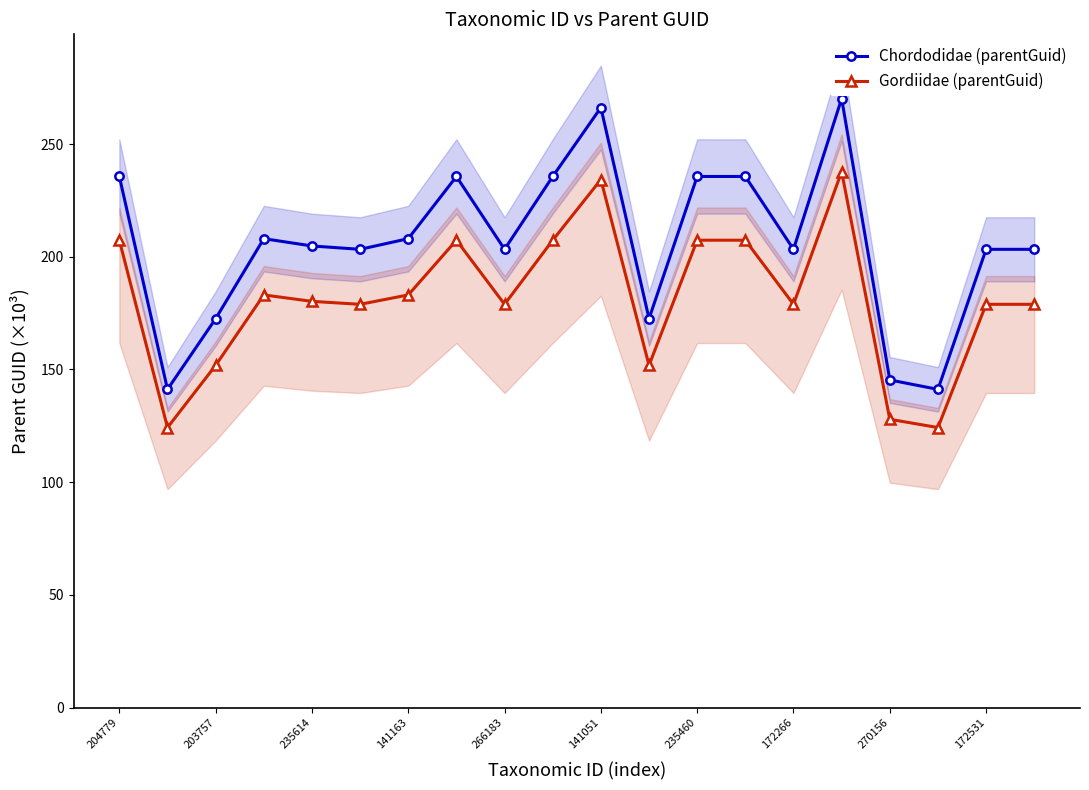

True or false: Gordiidae (parentGuid) and Chordodidae (parentGuid) intersect in this chart.

False